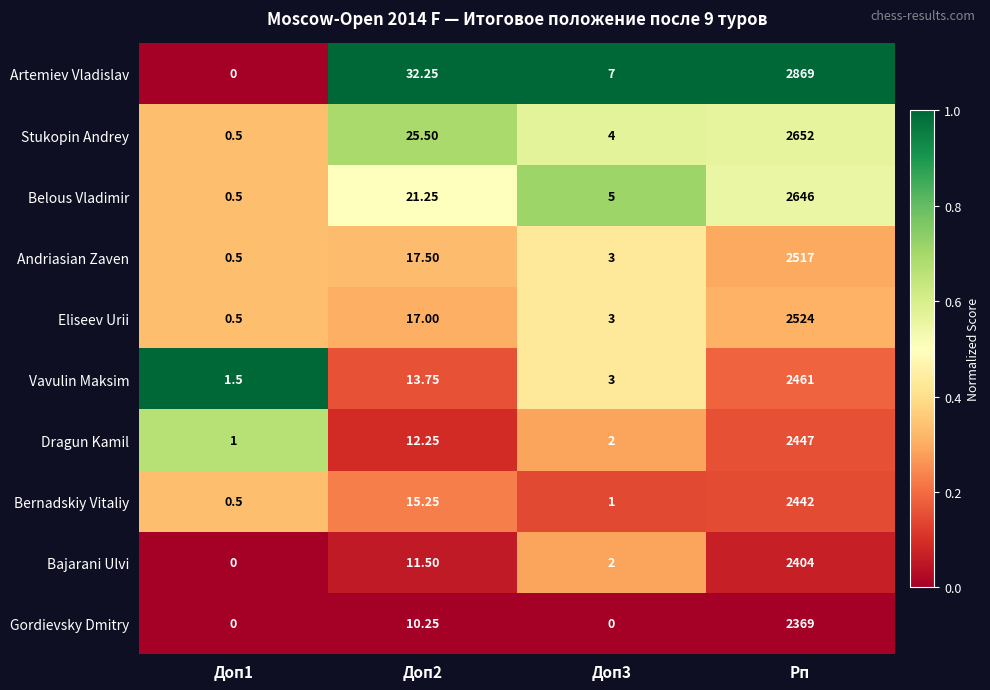

Rank the series by their maximum value, from highest to lowest.

Artemiev Vladislav, Stukopin Andrey, Belous Vladimir, Eliseev Urii, Andriasian Zaven, Vavulin Maksim, Dragun Kamil, Bernadskiy Vitaliy, Bajarani Ulvi, Gordievsky Dmitry